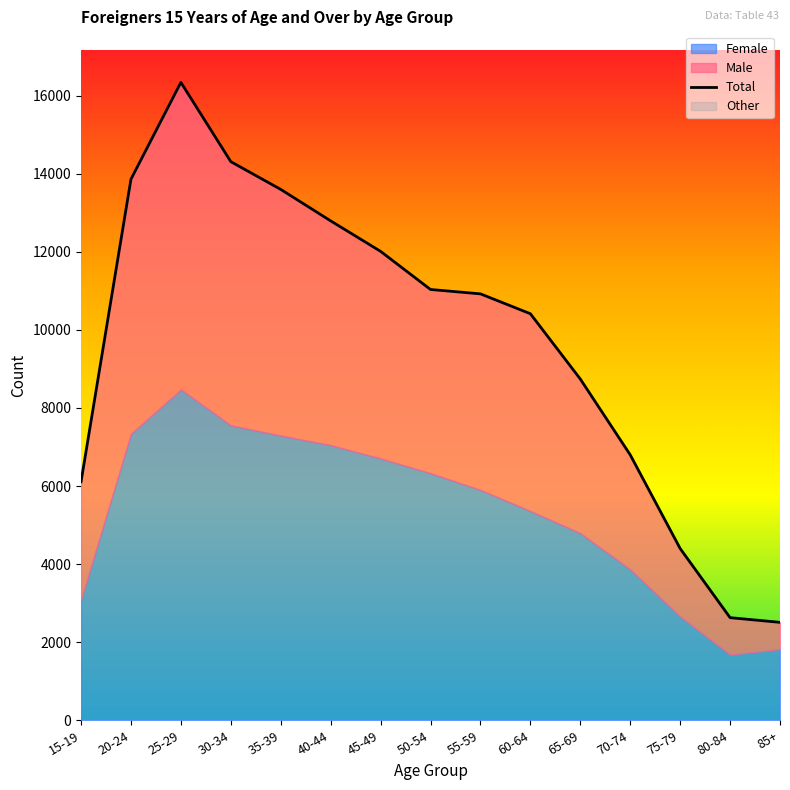

How many data points does each series have?

15